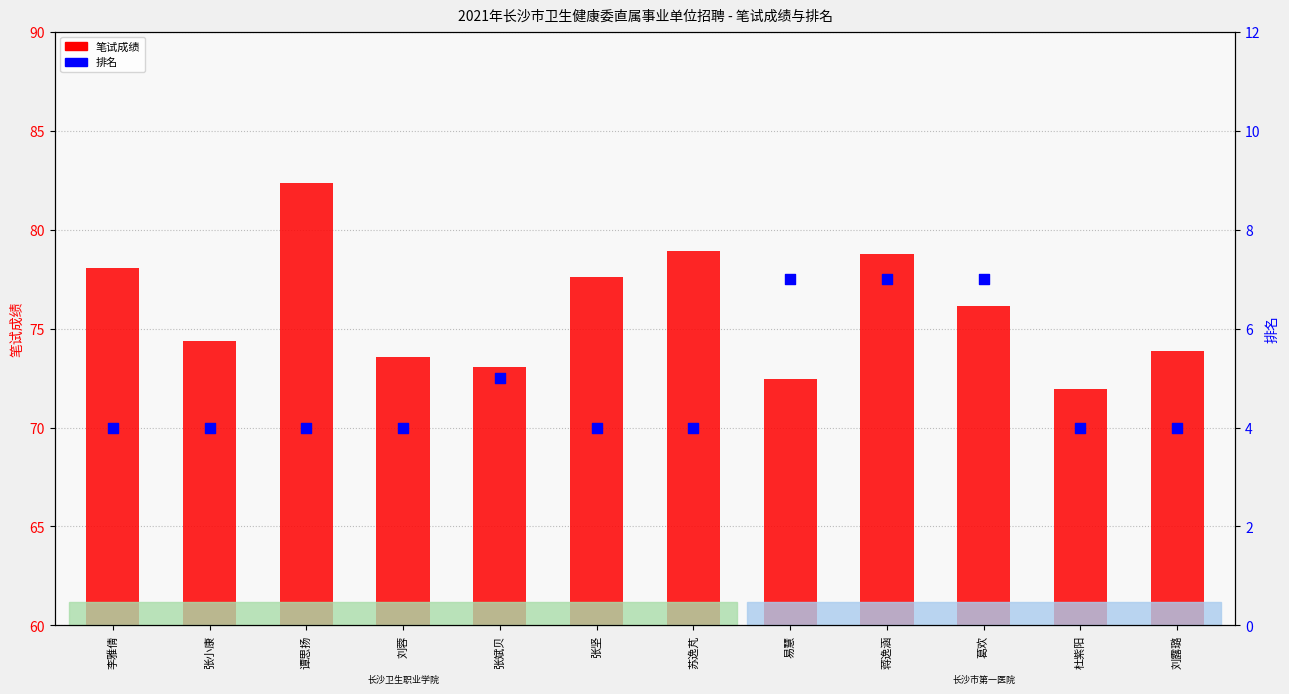

At how many categories does at least one series exceed 5?

12